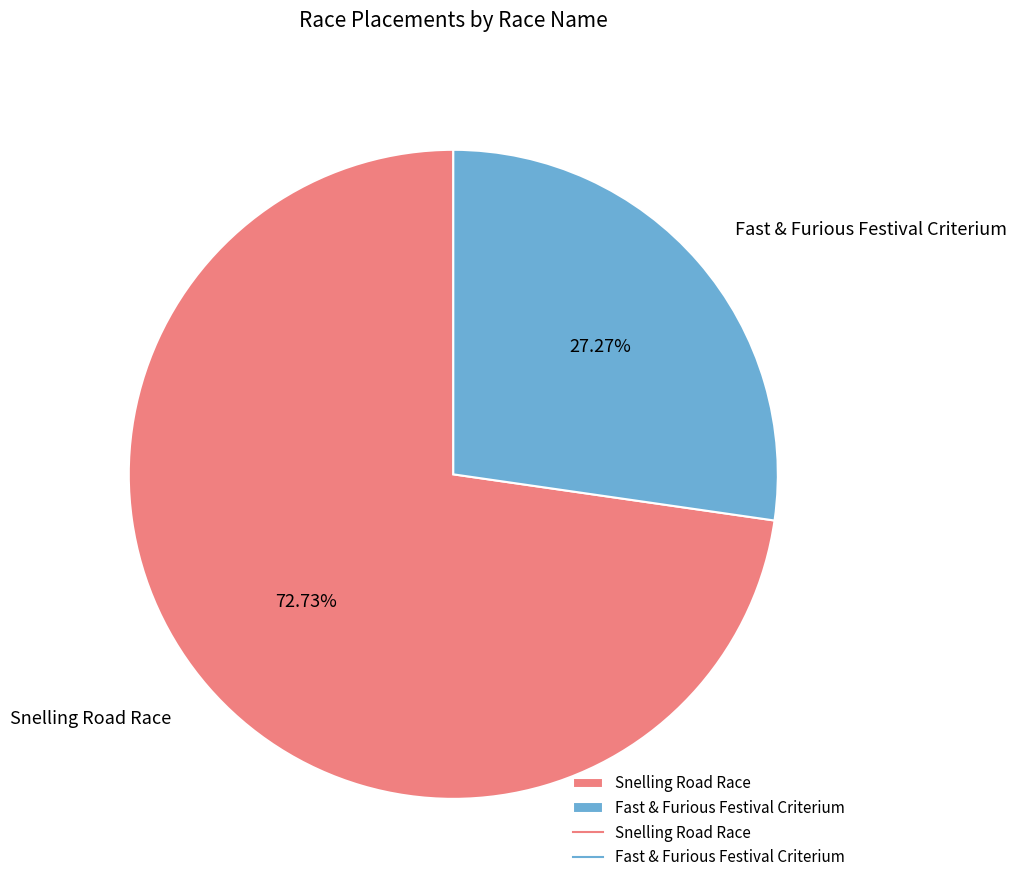

To the nearest percent, what percentage of the pie is Snelling Road Race?

73%